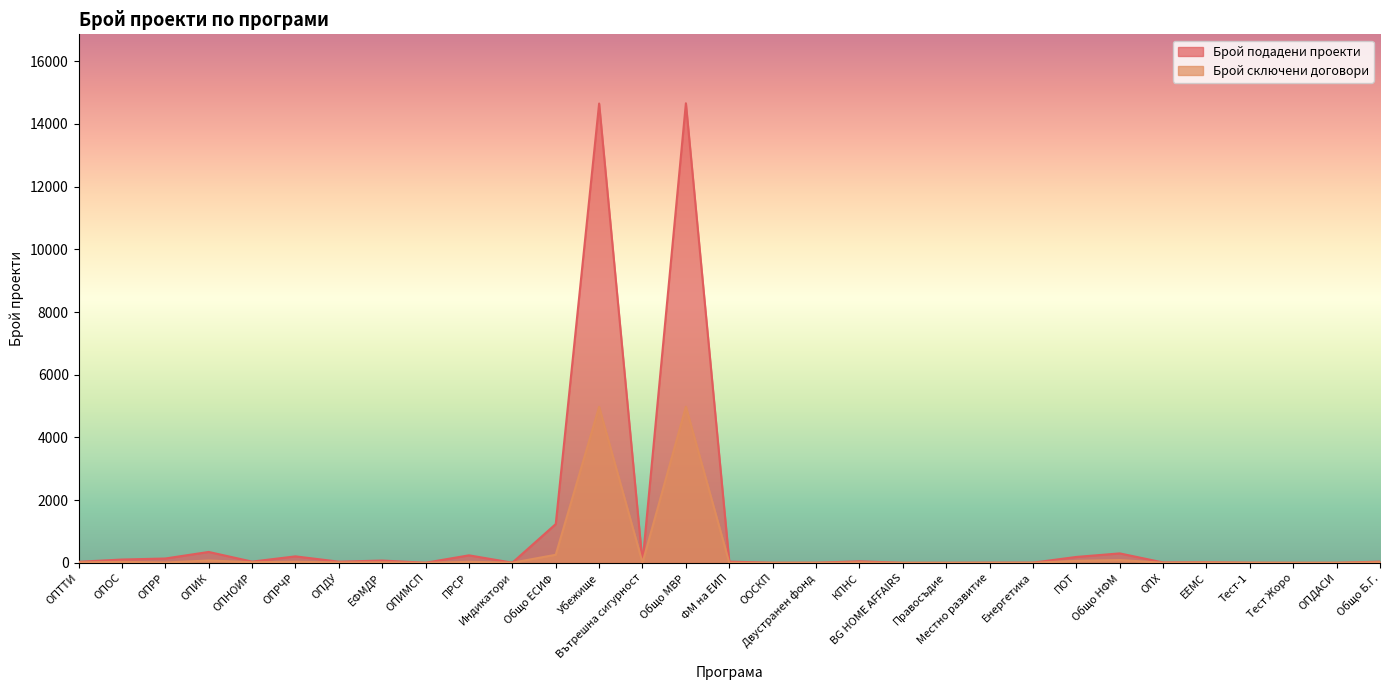

Is it true that Брой подадени проекти equals 1983 at Общо ЕСИФ?

False